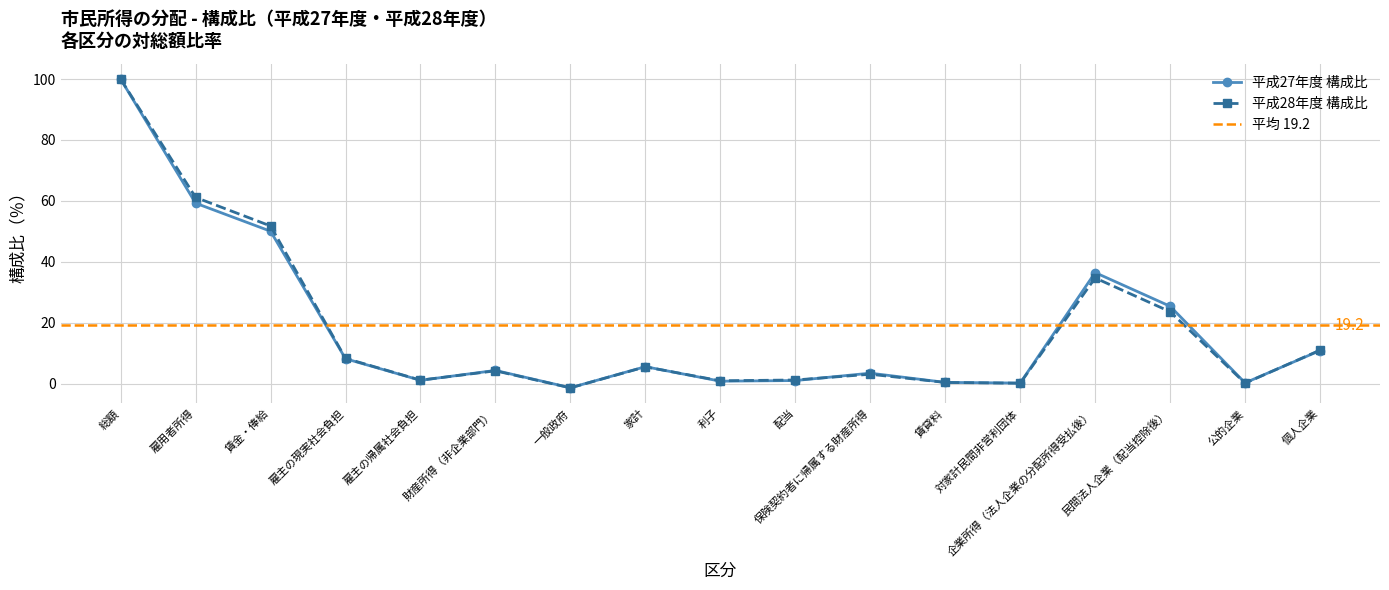

Read the 平成27年度 構成比 value at 公的企業.

0.2